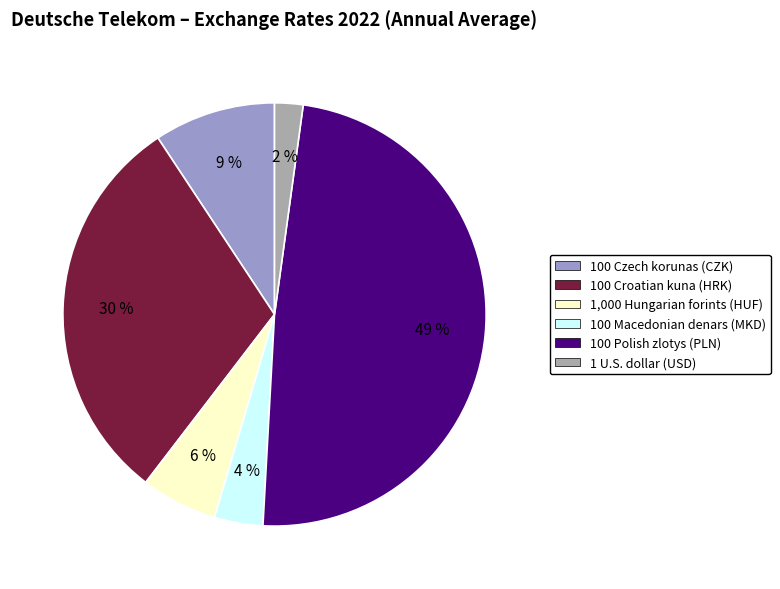

What percentage is the 1,000 Hungarian forints (HUF) slice, to the nearest percent?

6%